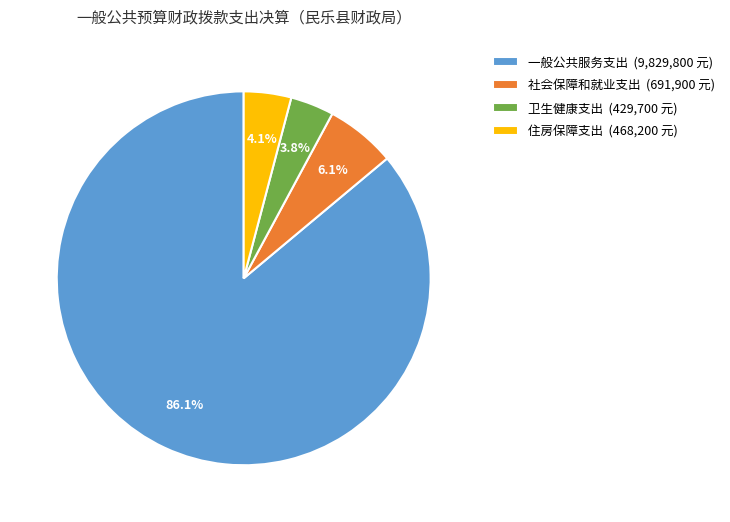

To the nearest percent, what is the combined percentage of 住房保障支出 and 卫生健康支出?

8%